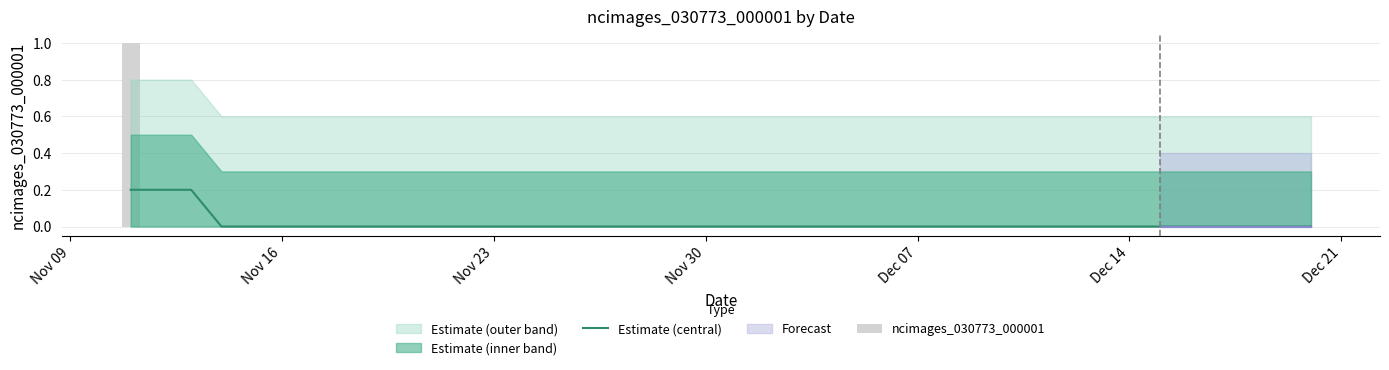

At how many categories does at least one series exceed 0?

3